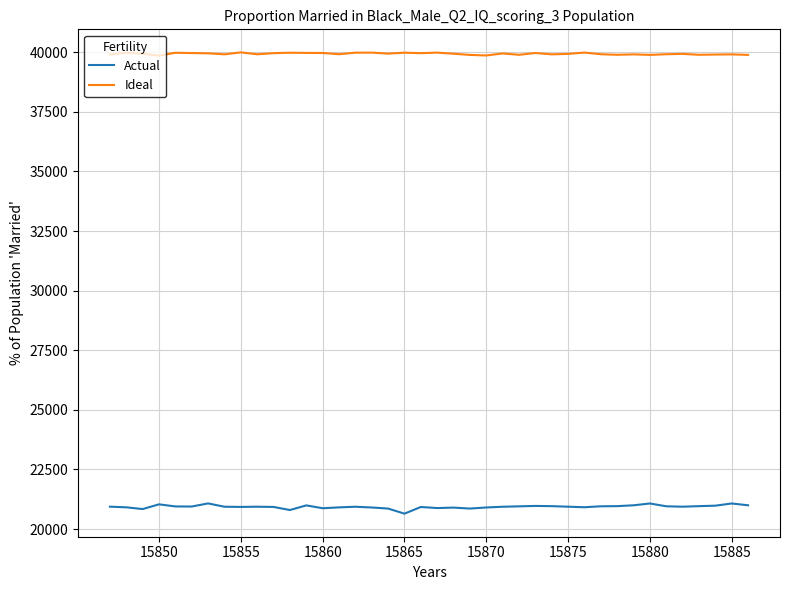

Rank the series by their average value, from lowest to highest.

Actual, Ideal